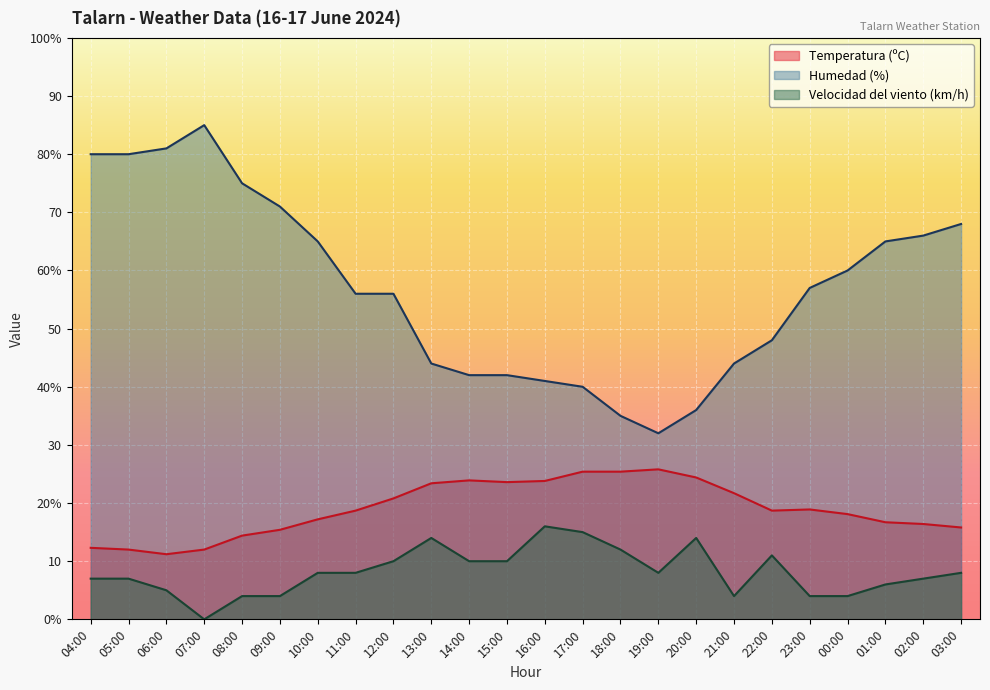

Is it true that Humedad (%) equals 56.0 at 11:00?

True